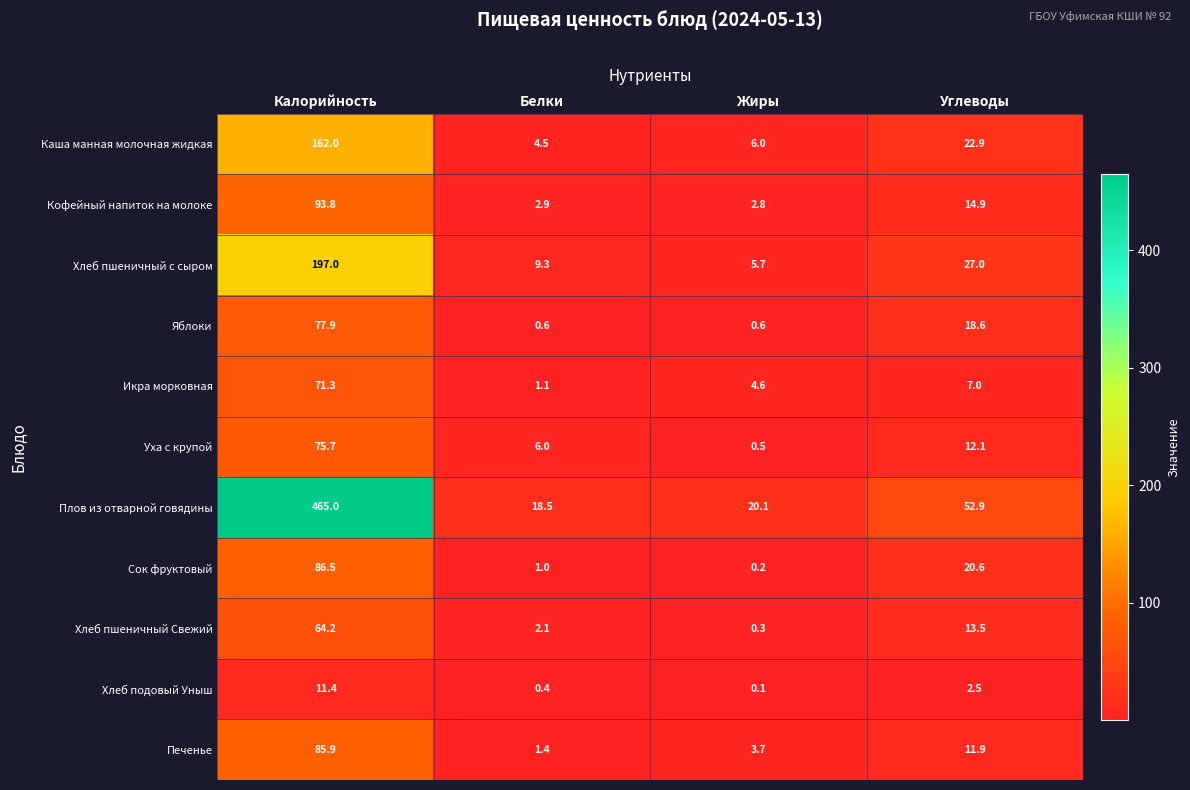

List the labels in order of Плов из отварной говядины value, largest first.

Калорийность, Углеводы, Жиры, Белки